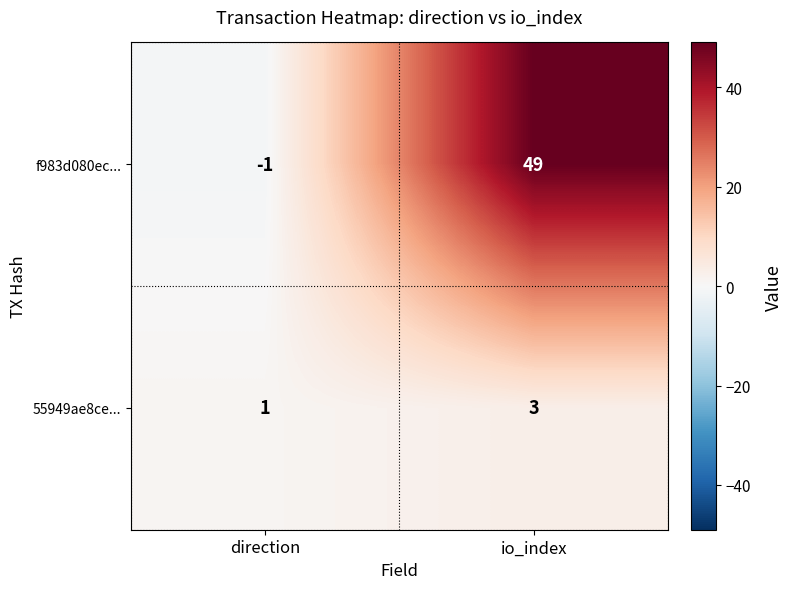

The value of 55949ae8ce... at io_index is 3. True or false?

True